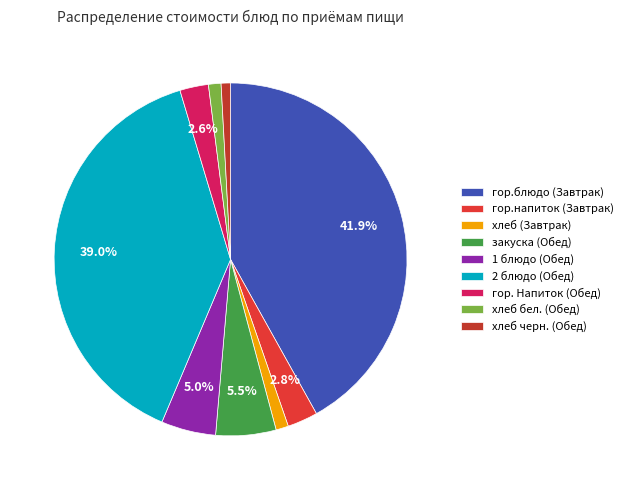

Count the number of slices in the pie.

9